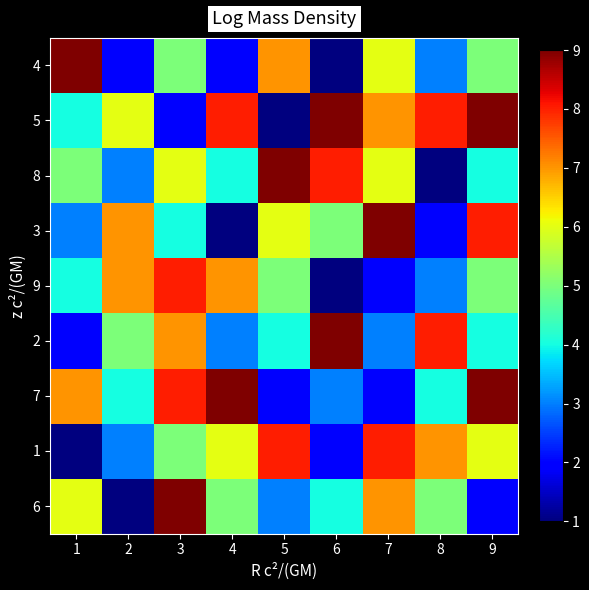

What is the minimum value shown in the chart?

1